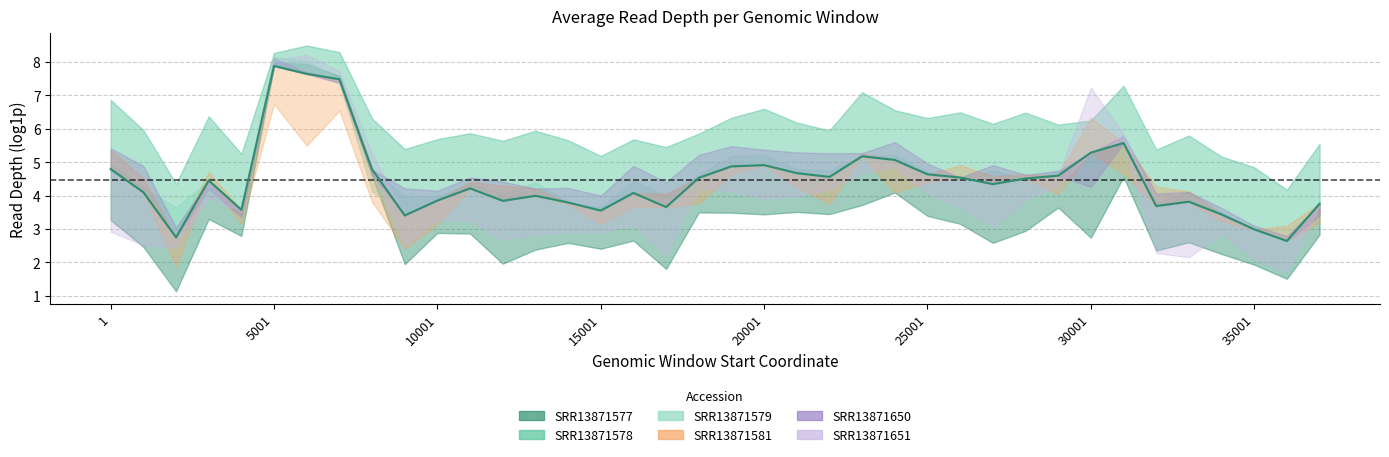

What is the maximum value shown in the chart?

7.9